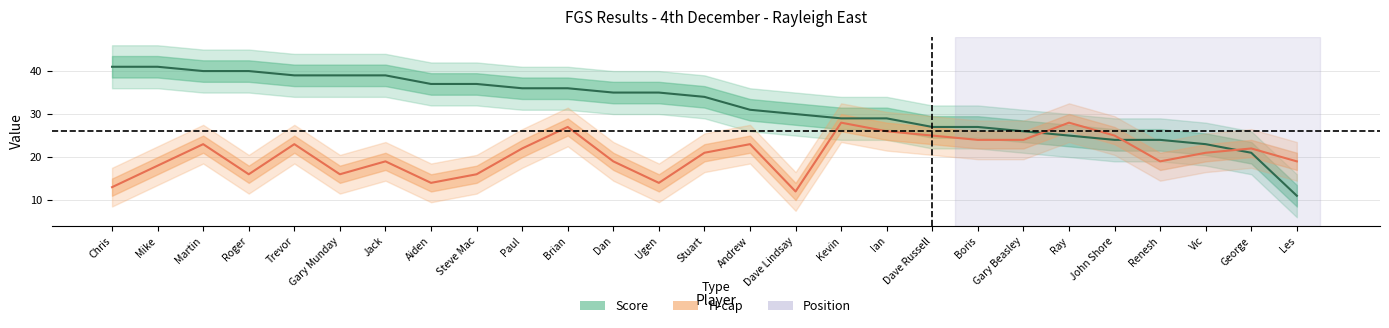

How many times do Score and H_cap cross each other?

3